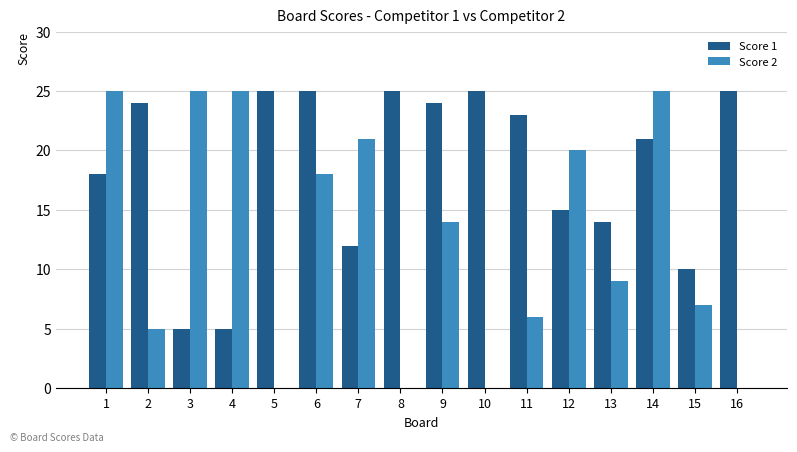

What is the maximum value for Score 2?

25